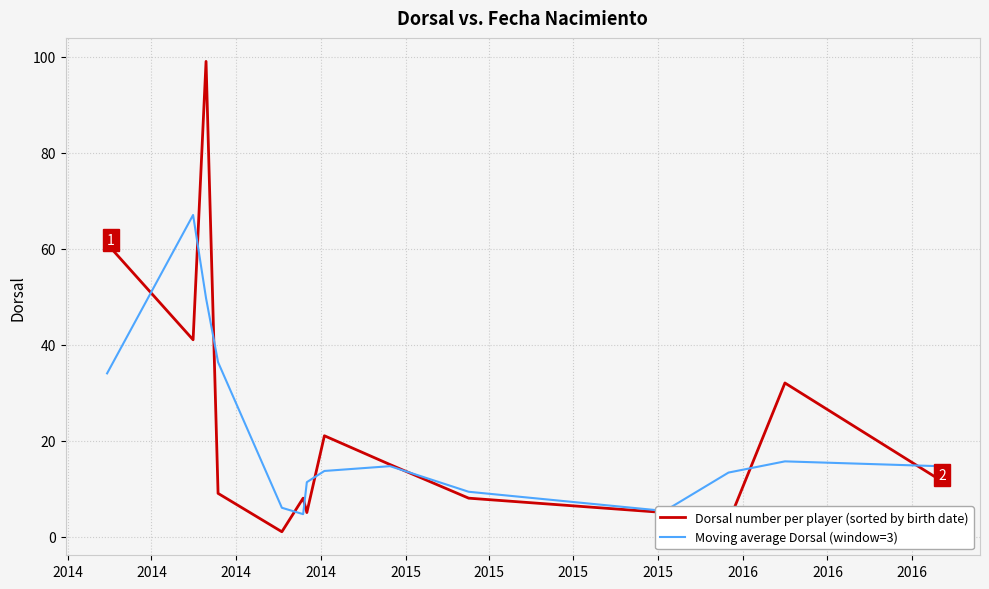

List the series in order of their overall mean, lowest first.

Moving average Dorsal (window=3), Dorsal number per player (sorted by birth date)